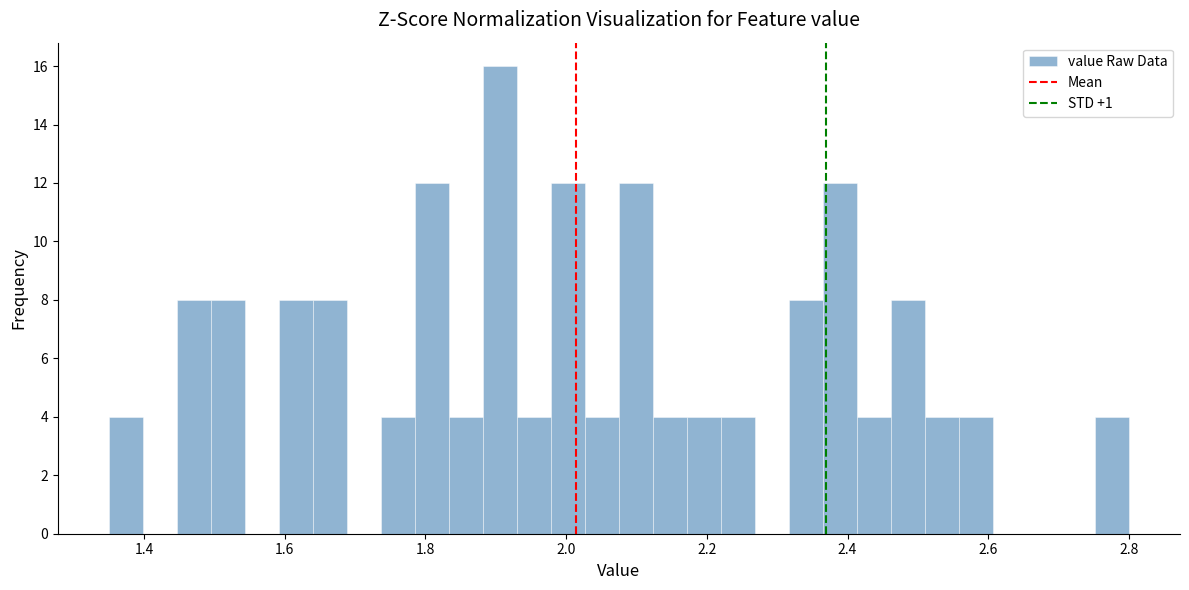

Around what value on the x-axis is the tallest bar? Give the approximate position of its centre, as read against the axis.

1.90